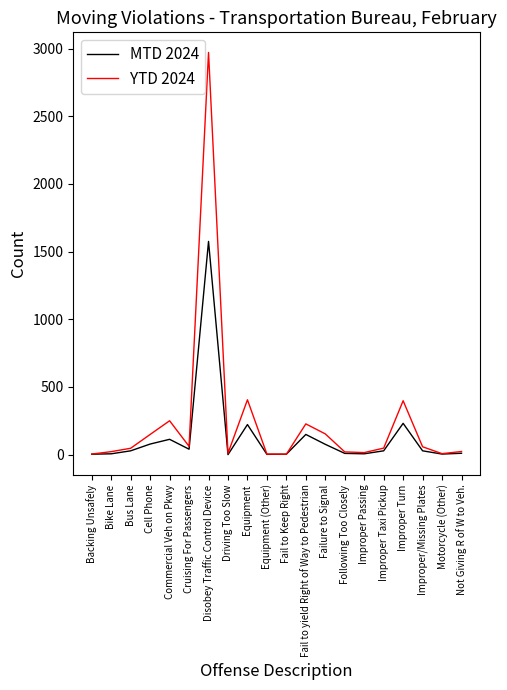

Which series has the largest total across all categories?

YTD 2024